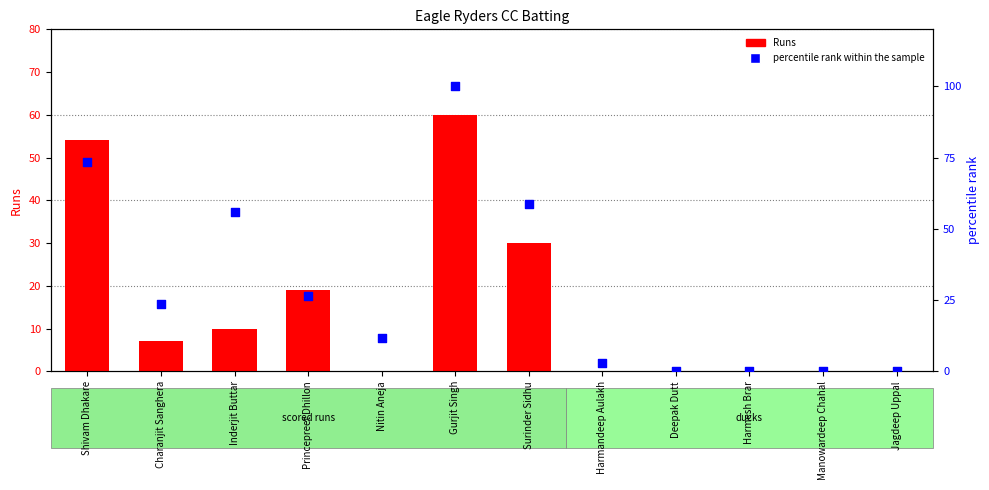

Which series has the widest spread of Y values?

percentile rank within the sample